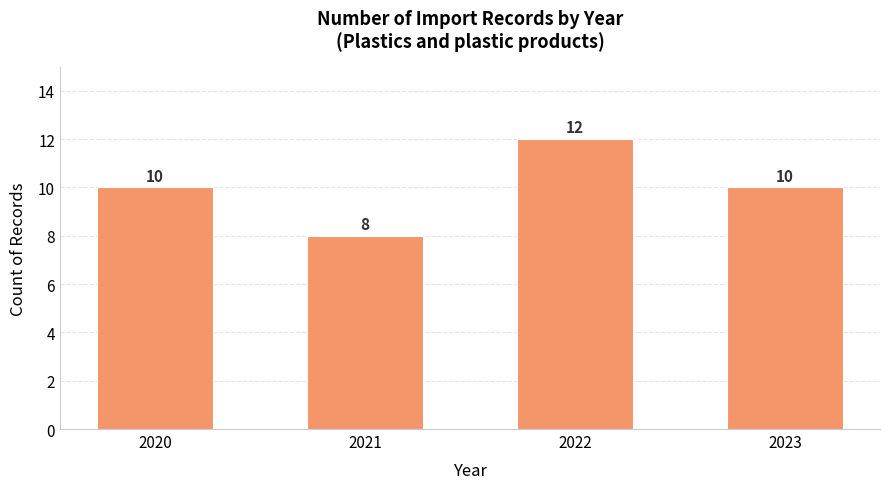

What is the minimum value shown in the chart?

8